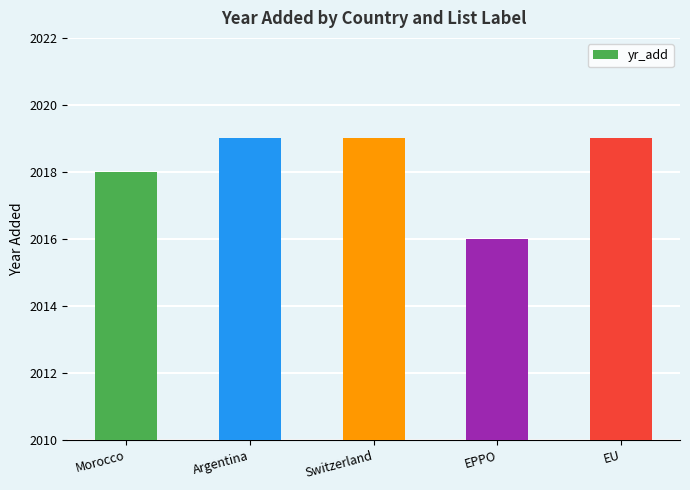

Reading left to right, what are all the values shown in this chart?

Morocco=2018	Argentina=2019	Switzerland=2019	EPPO=2016	EU=2019